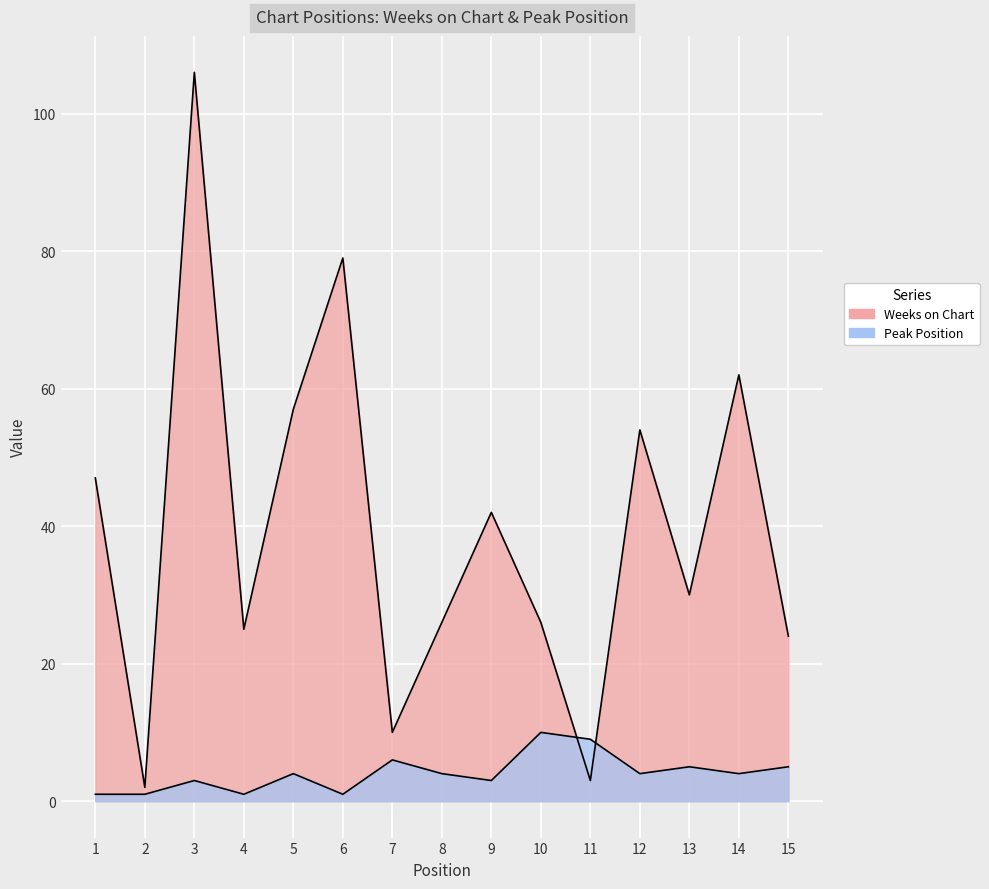

At 5, list the series in order from largest to smallest.

Weeks on Chart, Peak Position